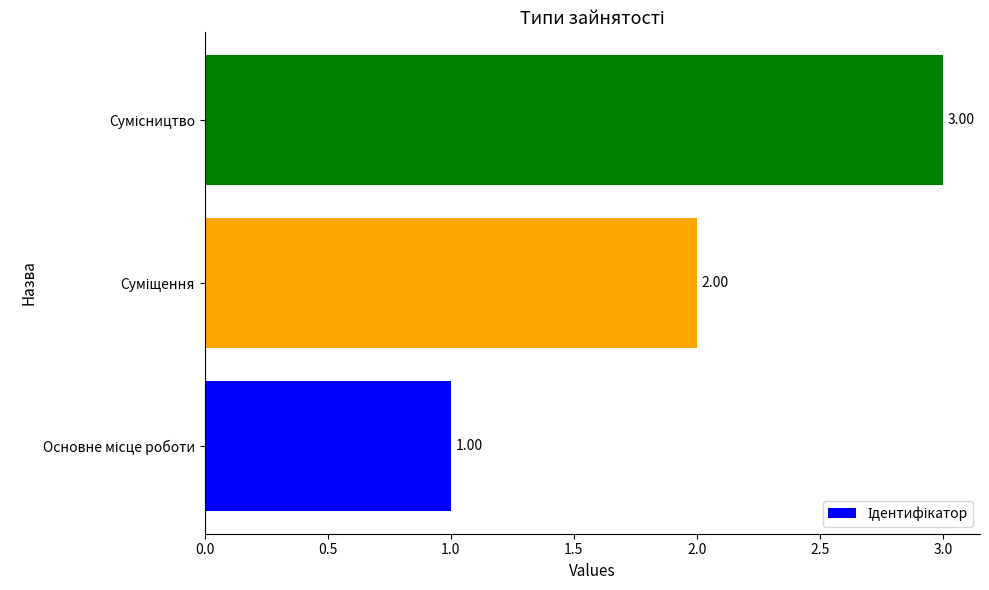

What is the average value?

2